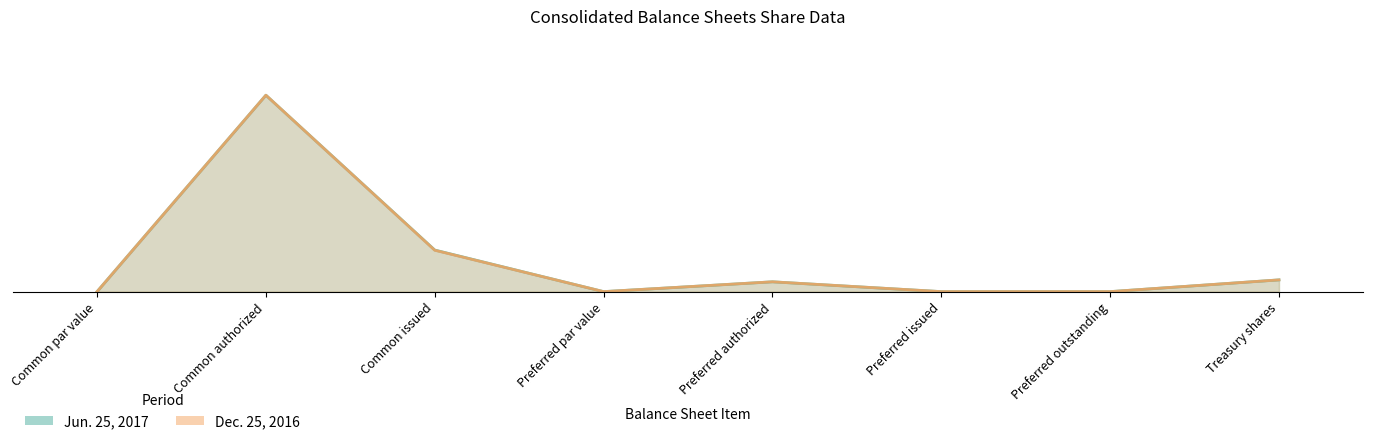

Does the chart display data point markers on the line(s)?

No